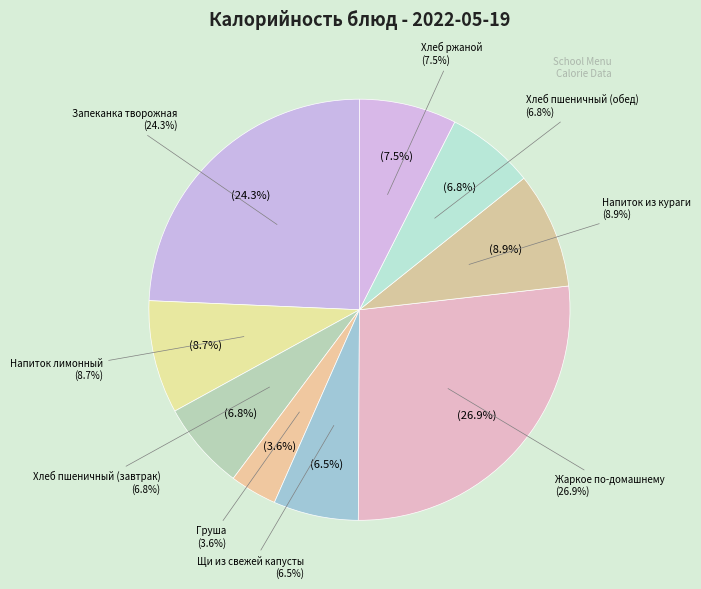

To the nearest percent, what portion does напиток лимонный represent?

9%